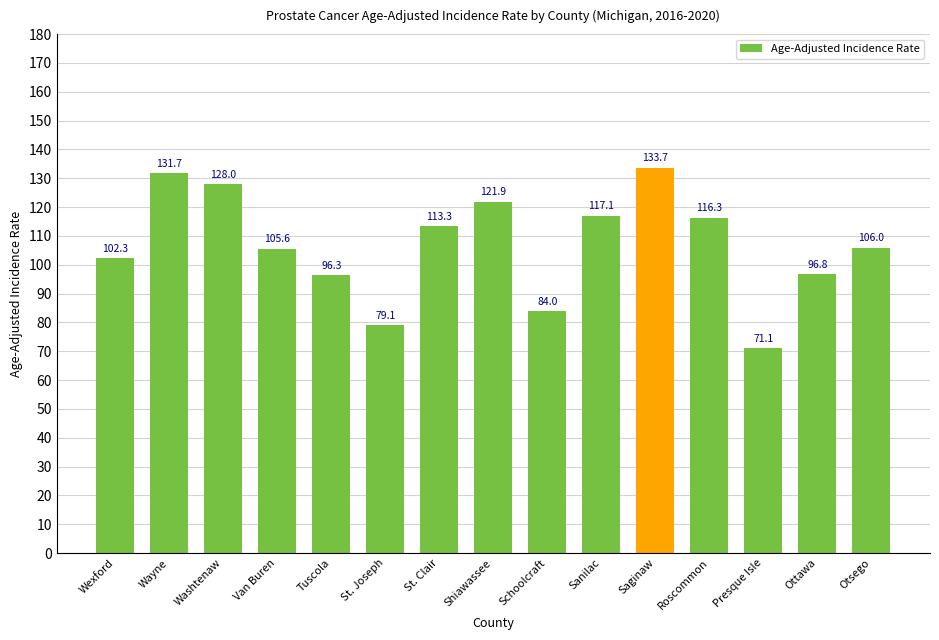

What is the sum of the values at Tuscola and Ottawa?

193.1